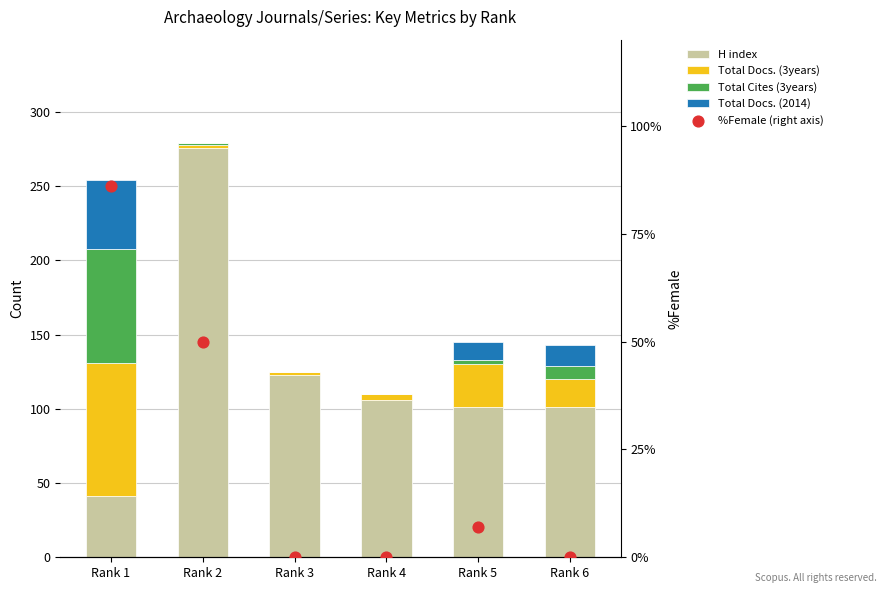

Which series has the largest total across all categories?

H index